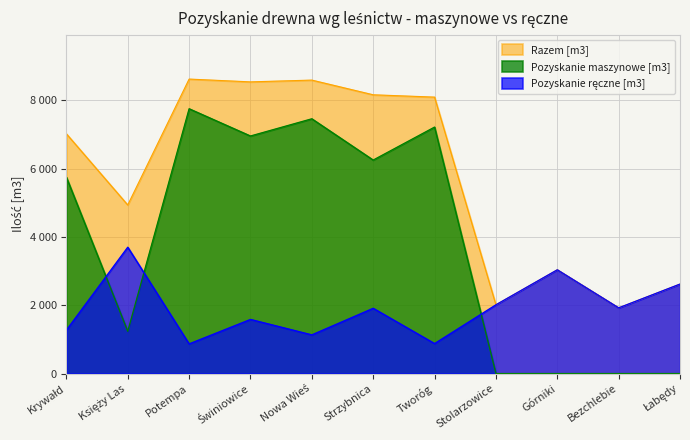

What is the label of the 4th point from the right?

Stolarzowice